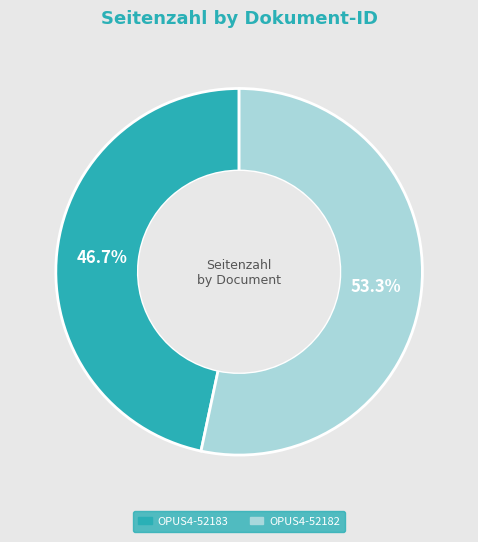

Approximately how many times larger is the value at OPUS4-52182 compared to OPUS4-52183?

1.1